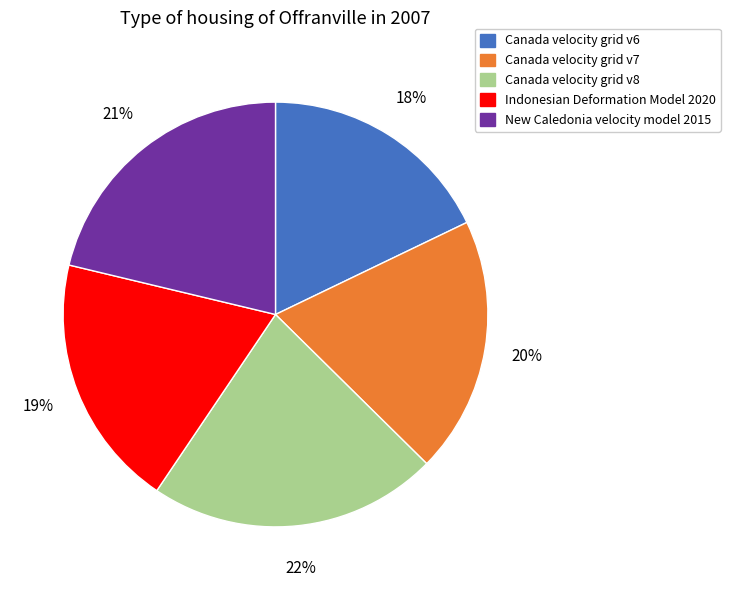

Which category has the biggest portion of the pie?

Canada velocity grid v8